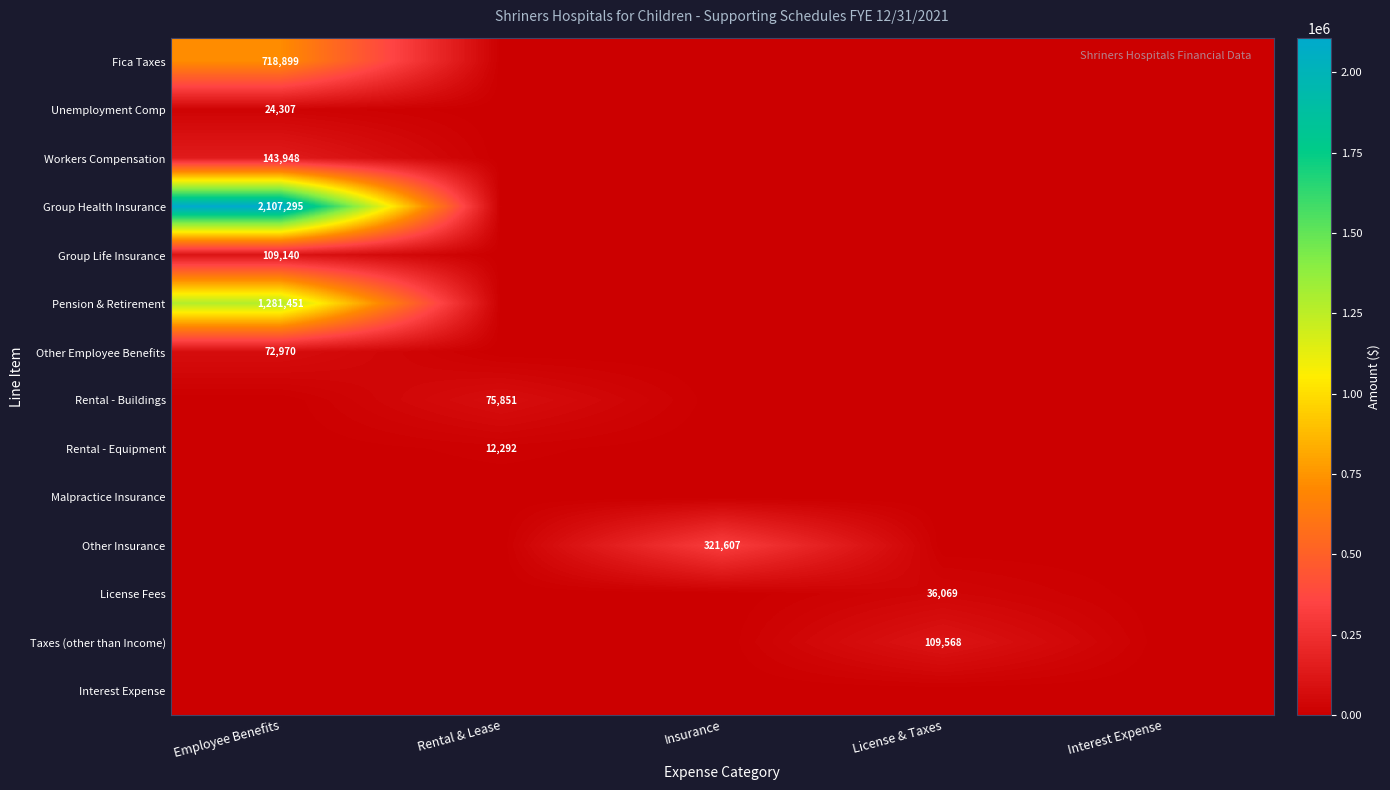

True or false: Rental - Buildings has a value of 119516 at Rental & Lease.

False